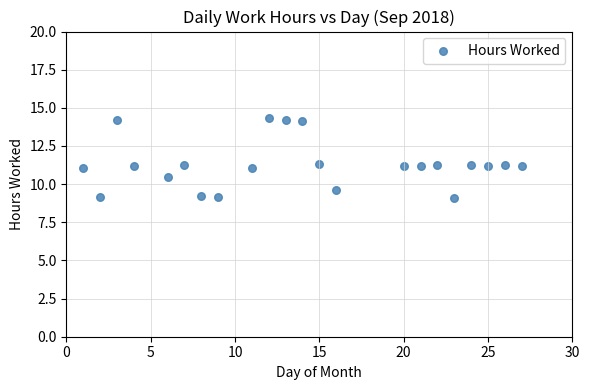

What is the range of X values (max minus min)?

26.0